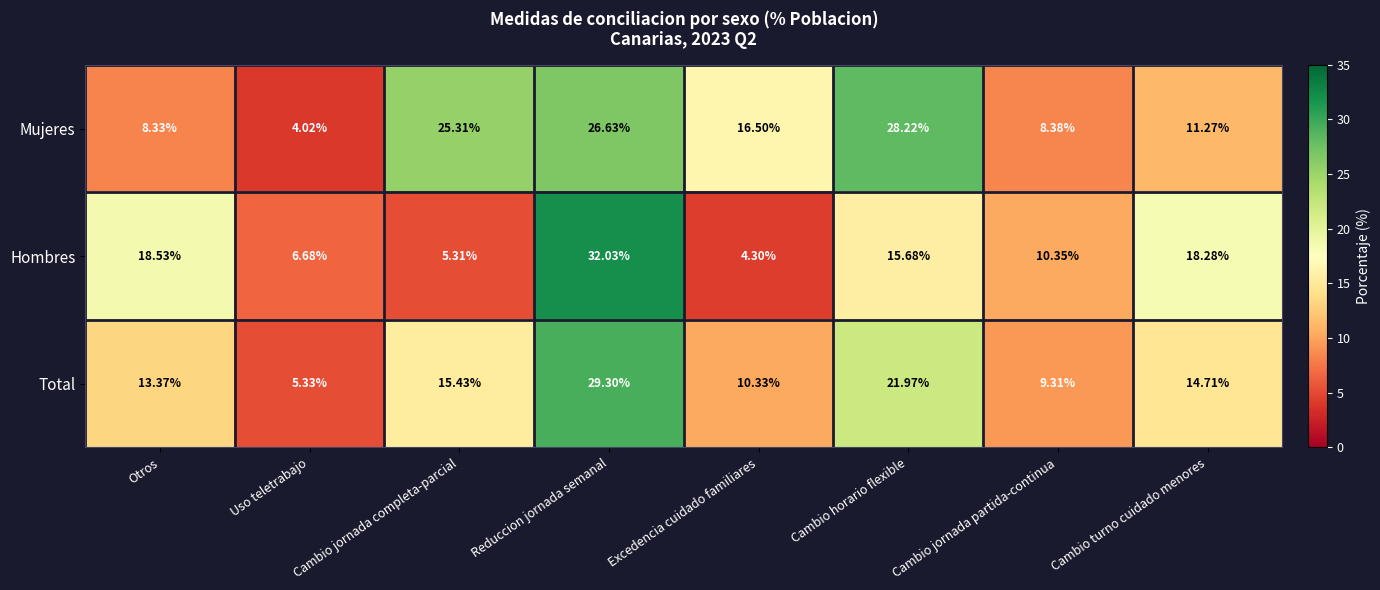

Which series changed the most between Uso teletrabajo and Cambio jornada completa-parcial?

Mujeres